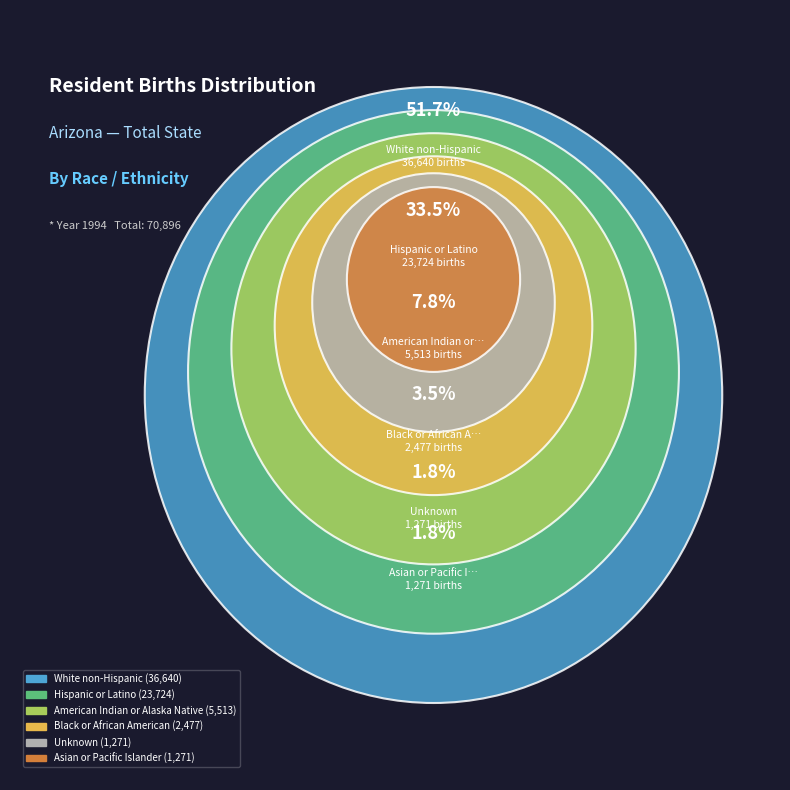

What is the ratio of the value at Unknown to the value at Black or African American?

0.5